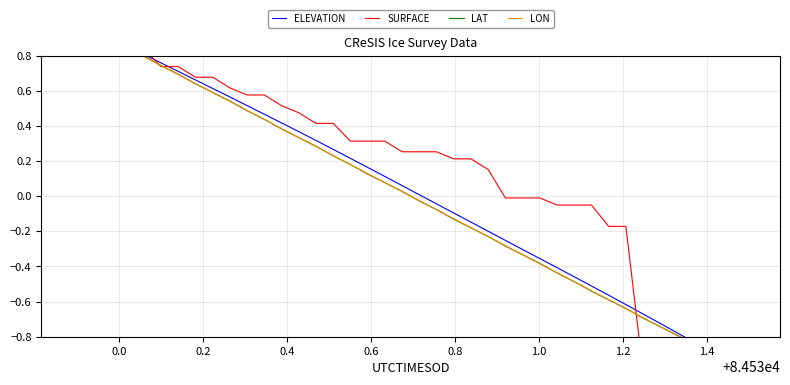

How many negative values does the LON series have?

20